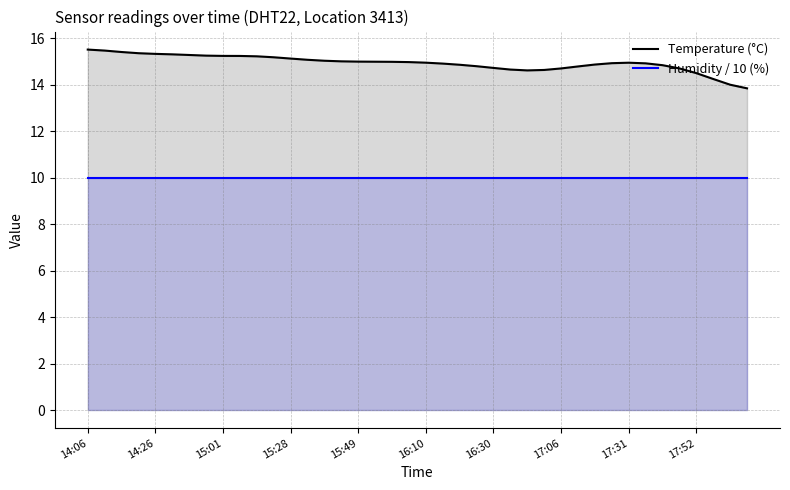

Where is Humidity / 10 (%) nearest to the value 9?

14:06